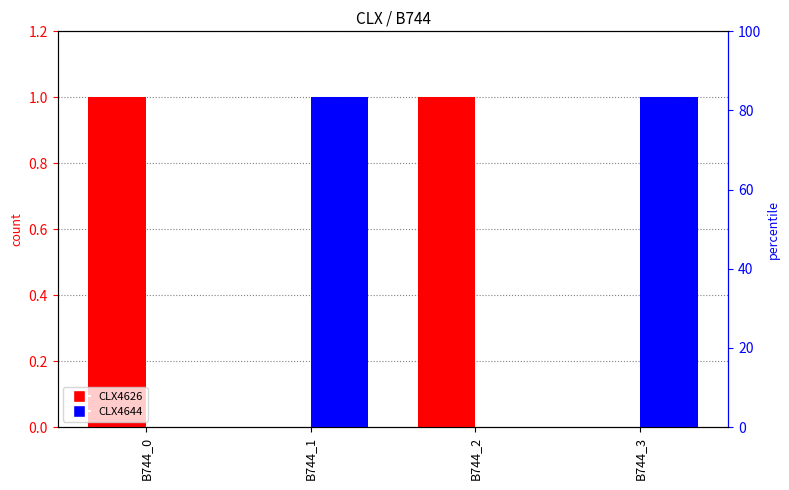

Which has a higher value, B744_2 or B744_0?

B744_2